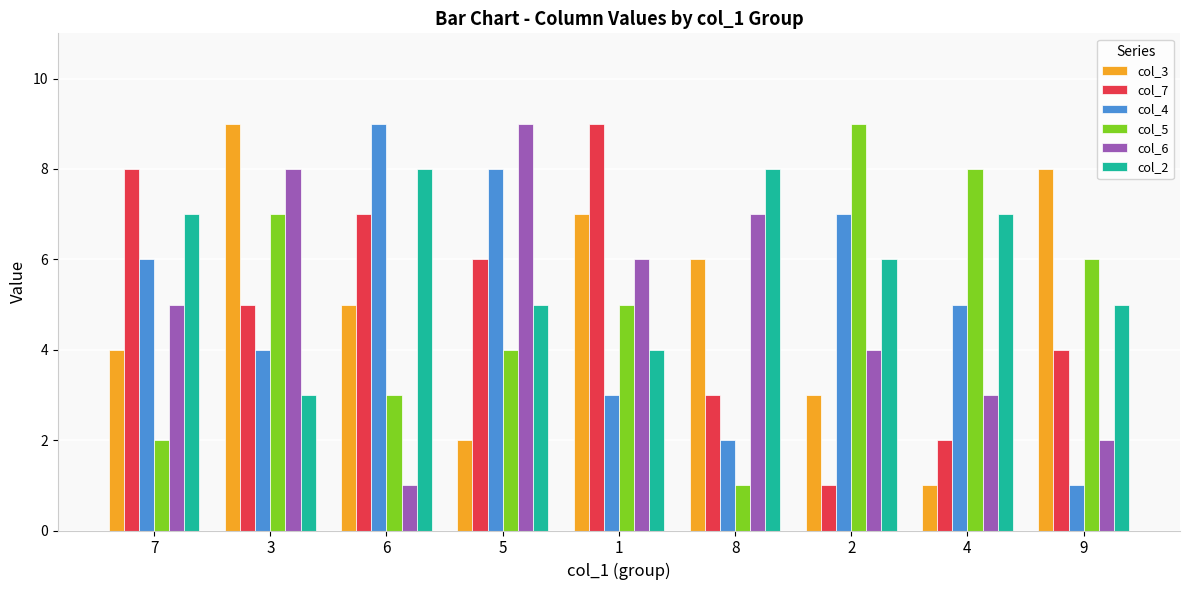

Rank the series at 7 from highest to lowest value.

col_7, col_2, col_4, col_6, col_3, col_5